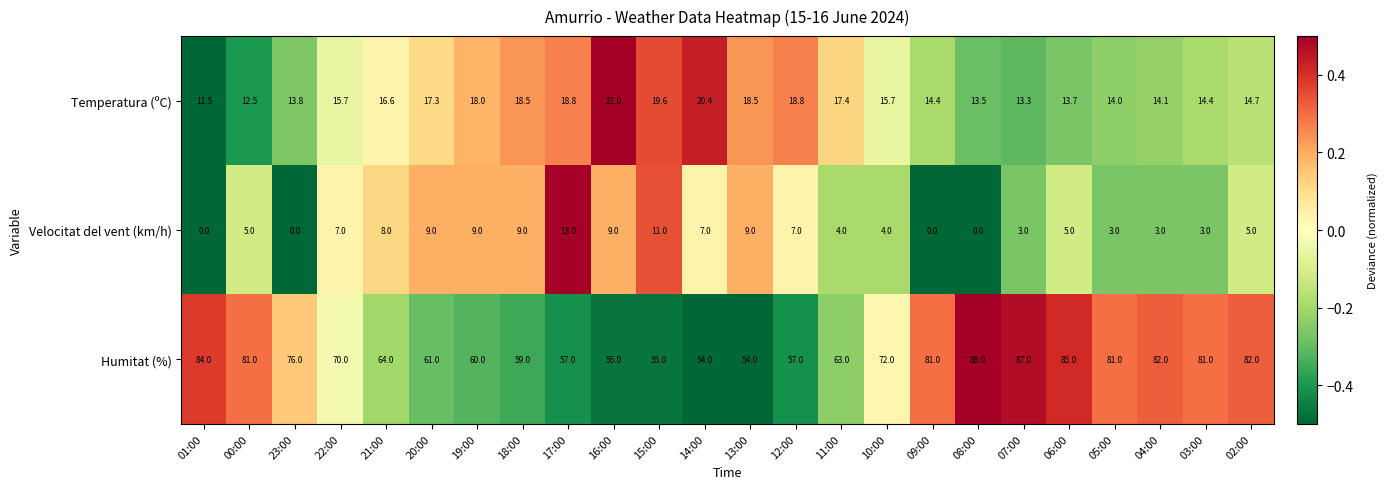

At which category does the chart reach its peak across all series?

08:00